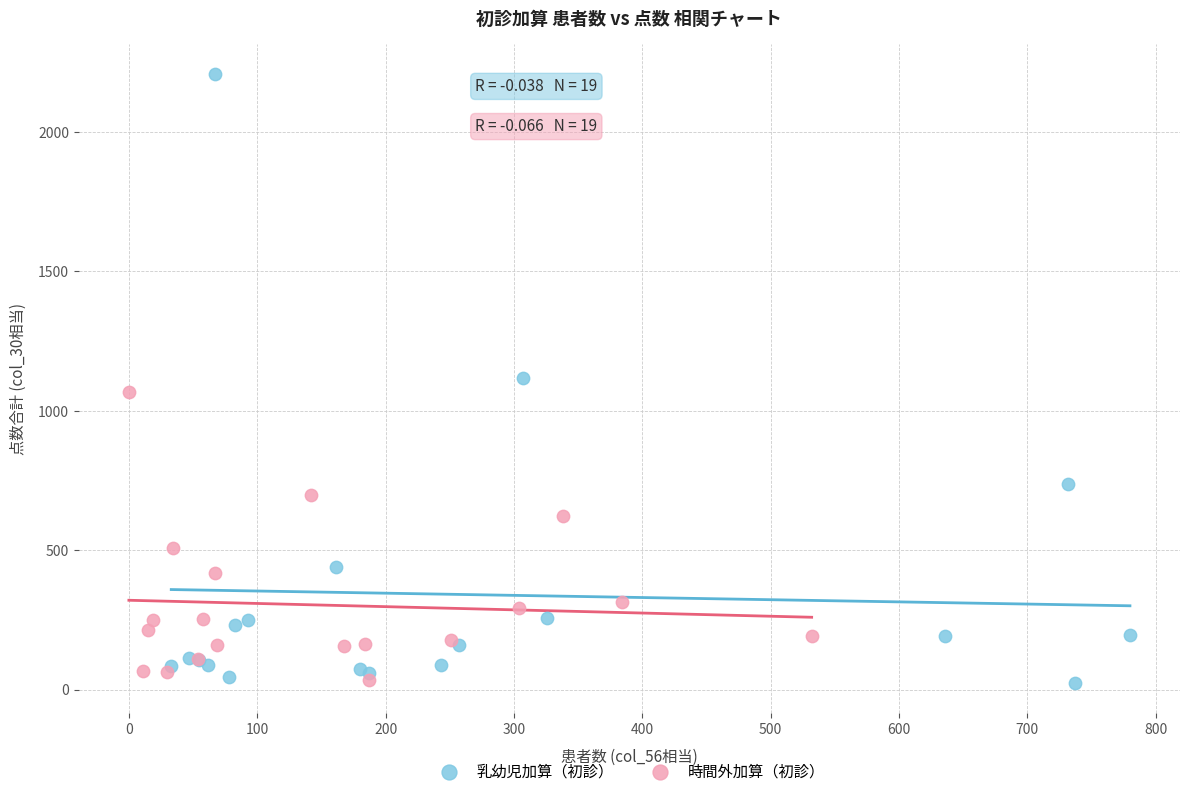

Which series has the widest spread of Y values?

乳幼児加算（初診）